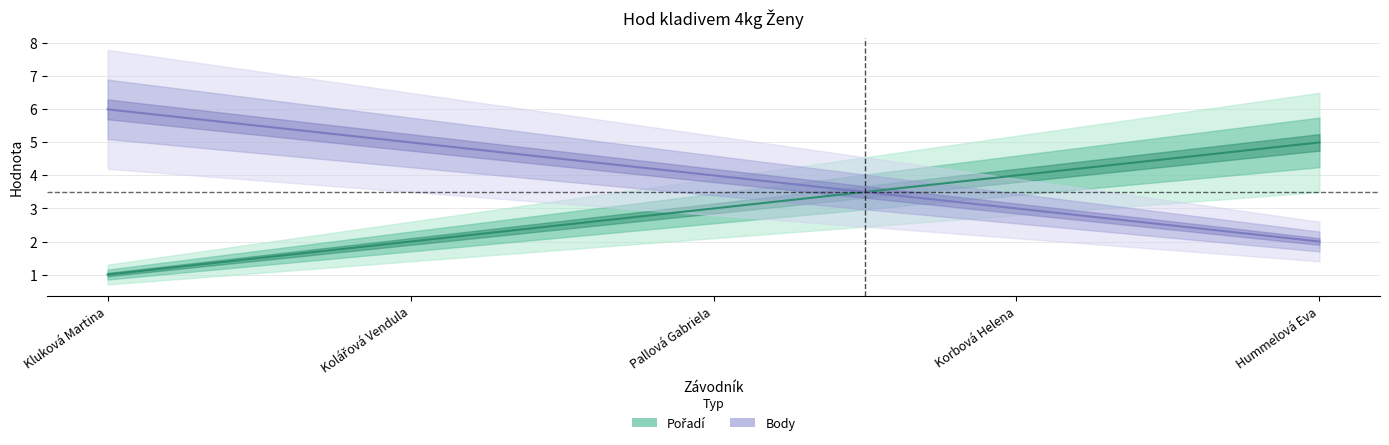

The value of Body at Kluková Martina is 2. True or false?

False